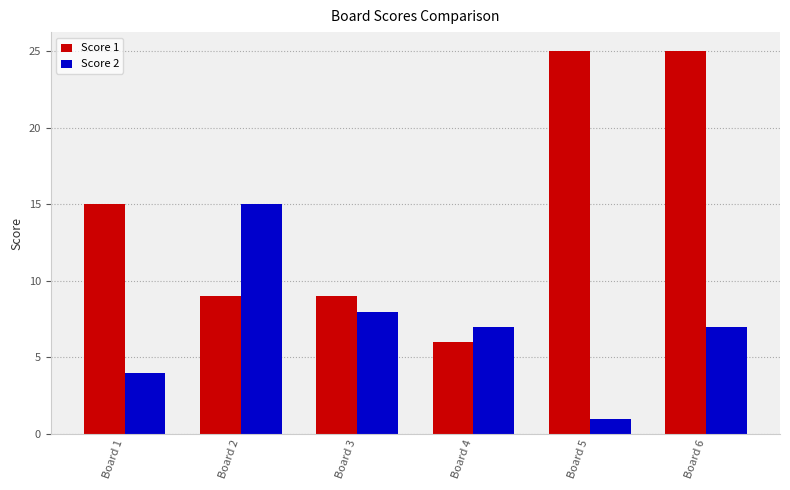

What is the total value across all series at Board 3?

17